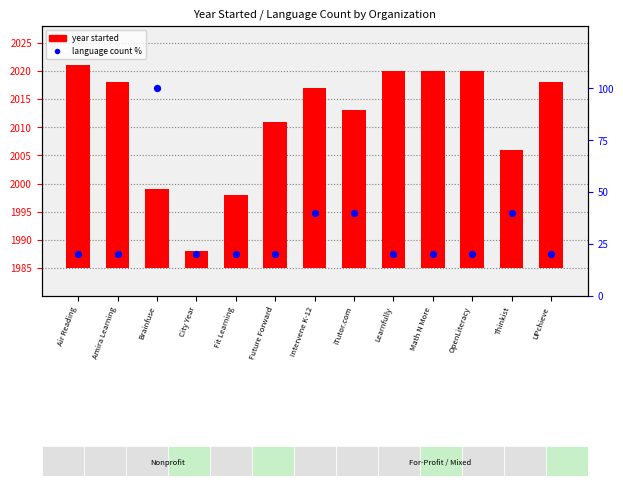

Which series has the largest Y range (max minus min)?

language count %